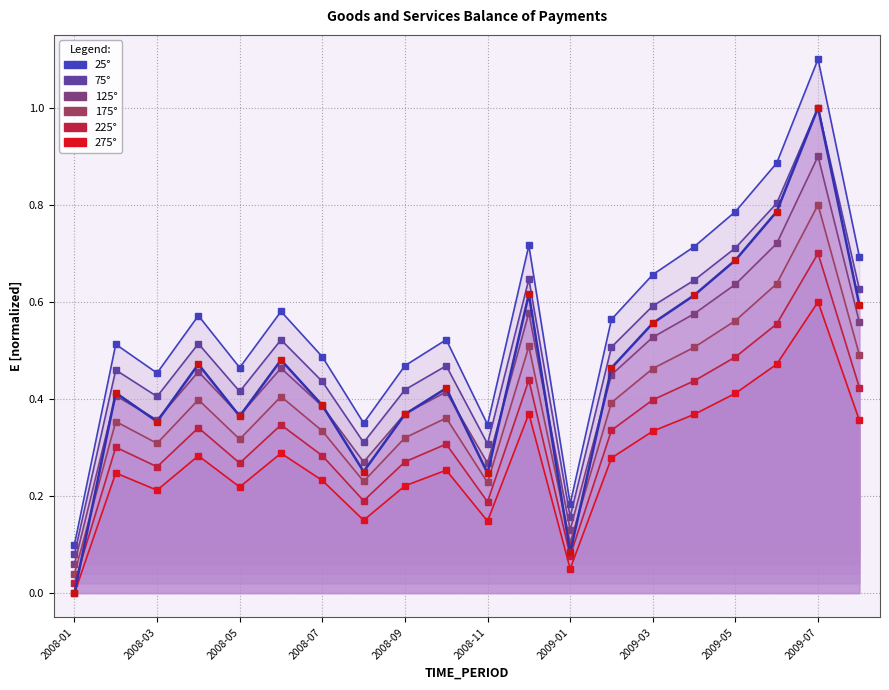

Count the values in the range 0 to 1.

19